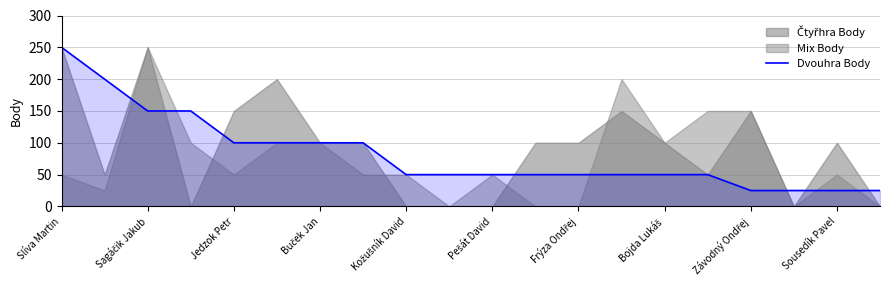

What is the label of the 1st point from the left?

Slíva Martin